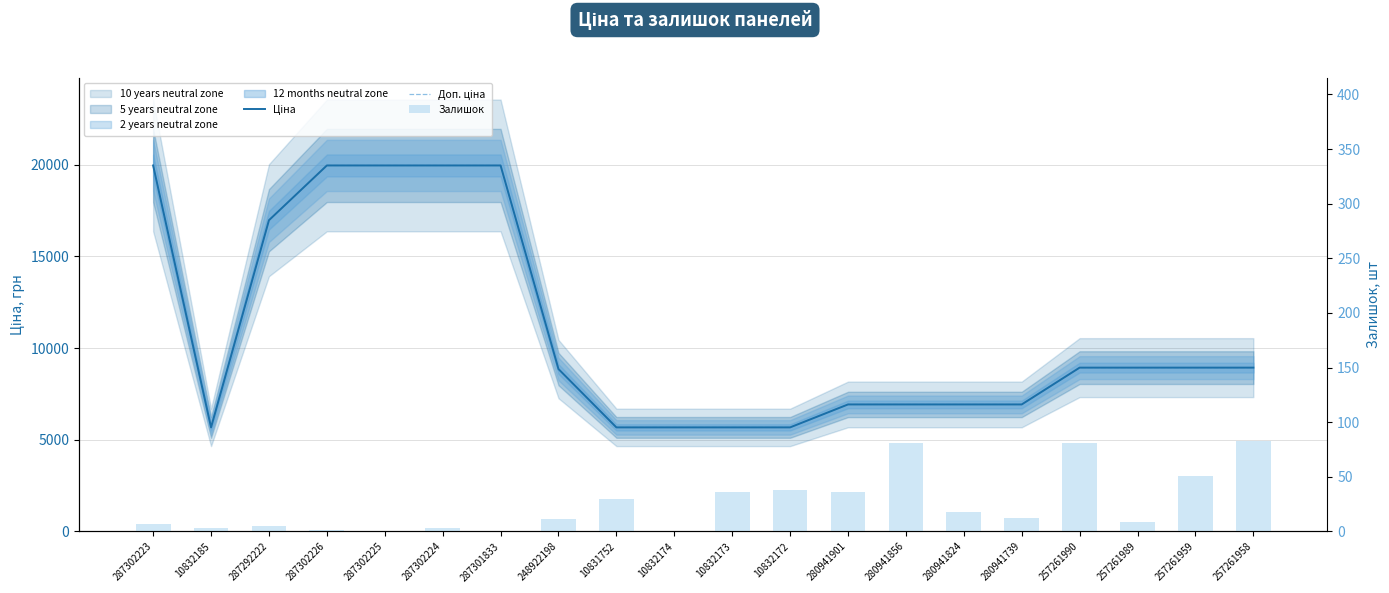

Which has a higher value, 257261990 or 257261958?

257261990